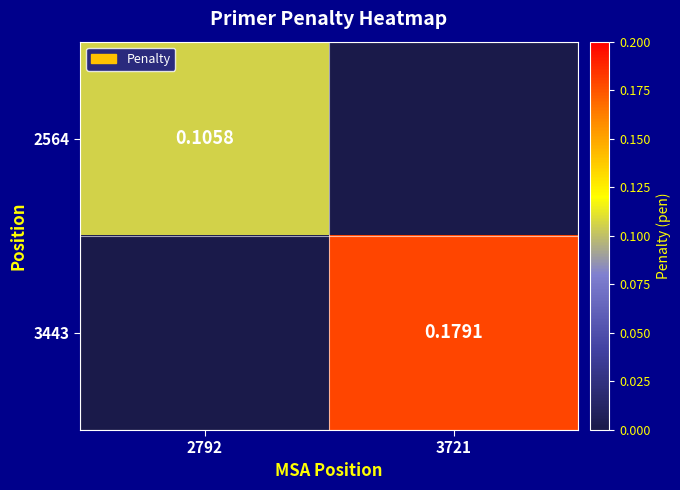

Is the value of 3443 at 3721 greater than the value of 2564 at 2792?

Yes